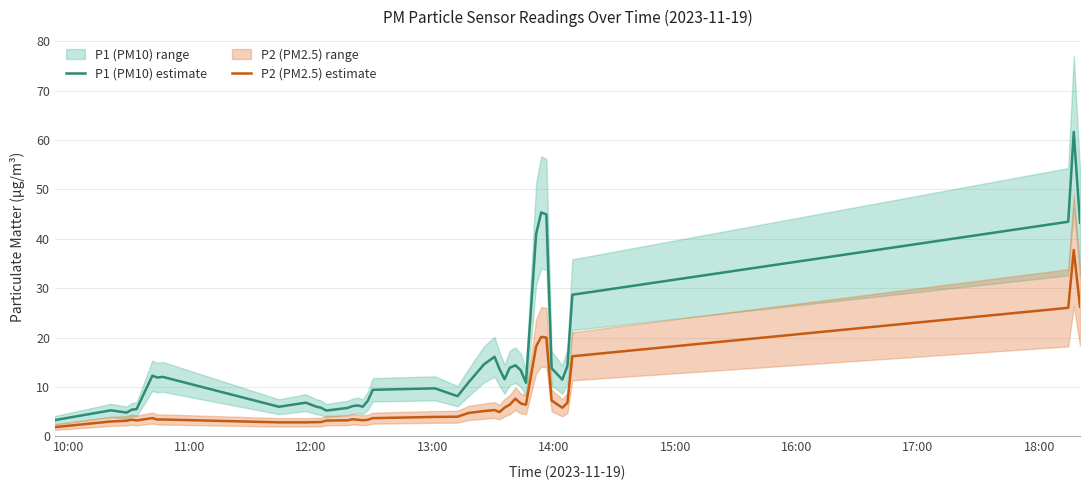

What is the highest value of the P1 (PM10) estimate series?

61.6